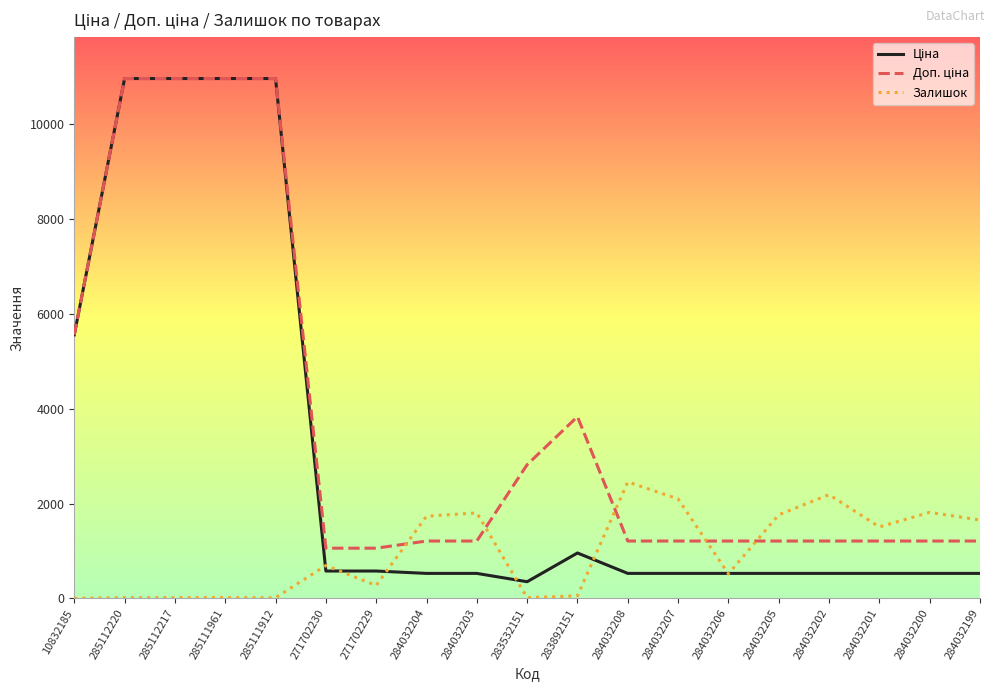

The Залишок series shows 518.0 at 284032206. True or false?

True